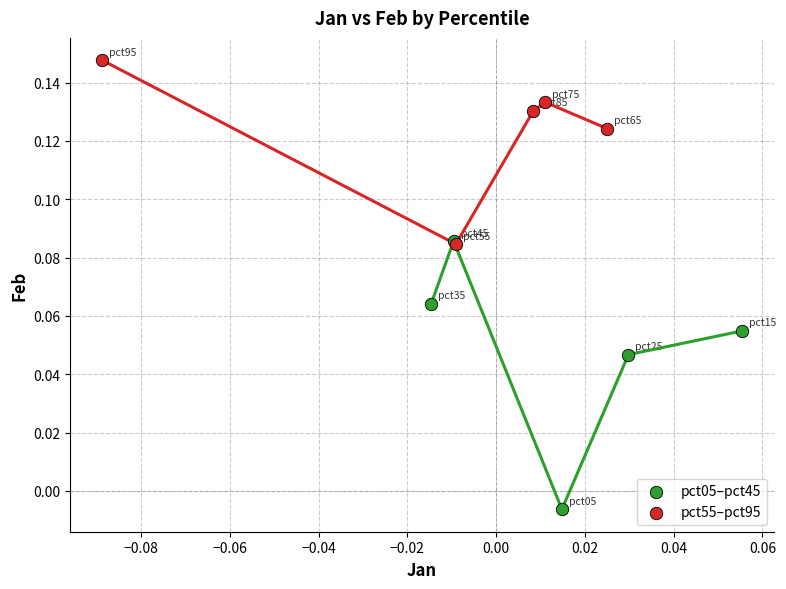

Which series has the widest spread of Y values?

pct05–pct45